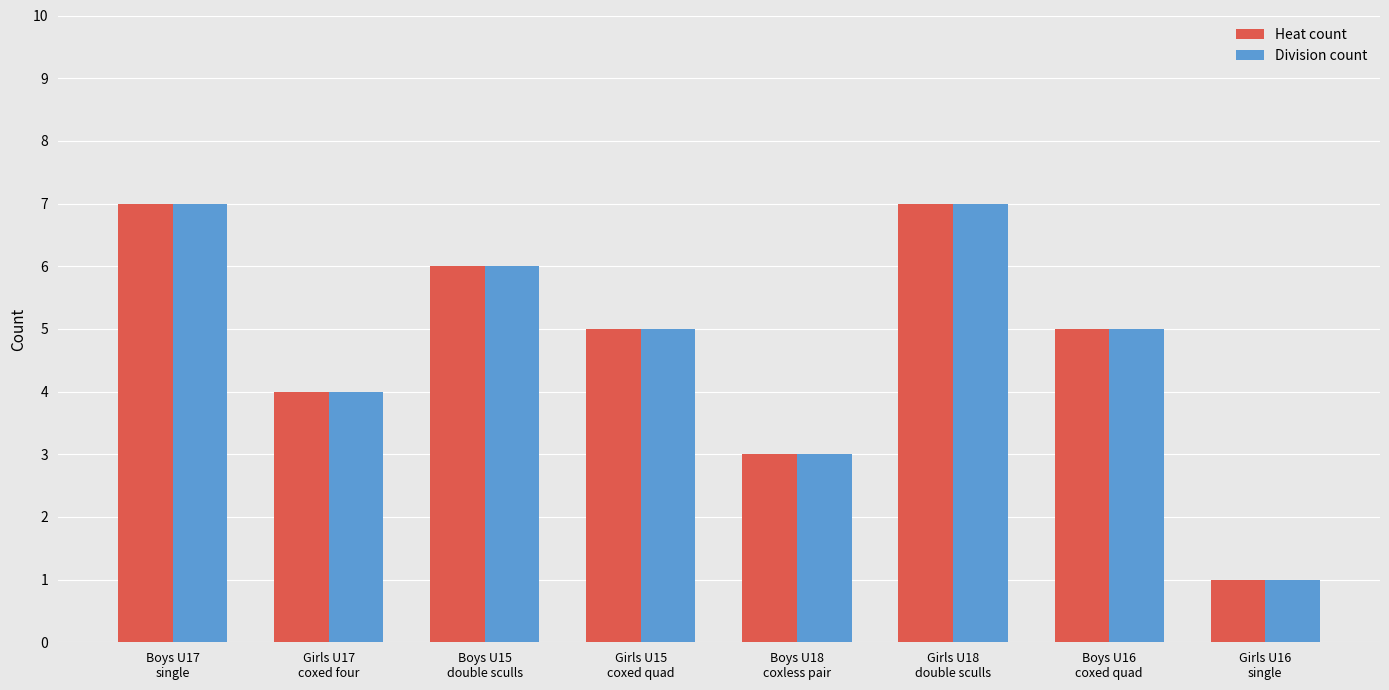

What is the value of the Heat count bar at the 7th from the left?

5